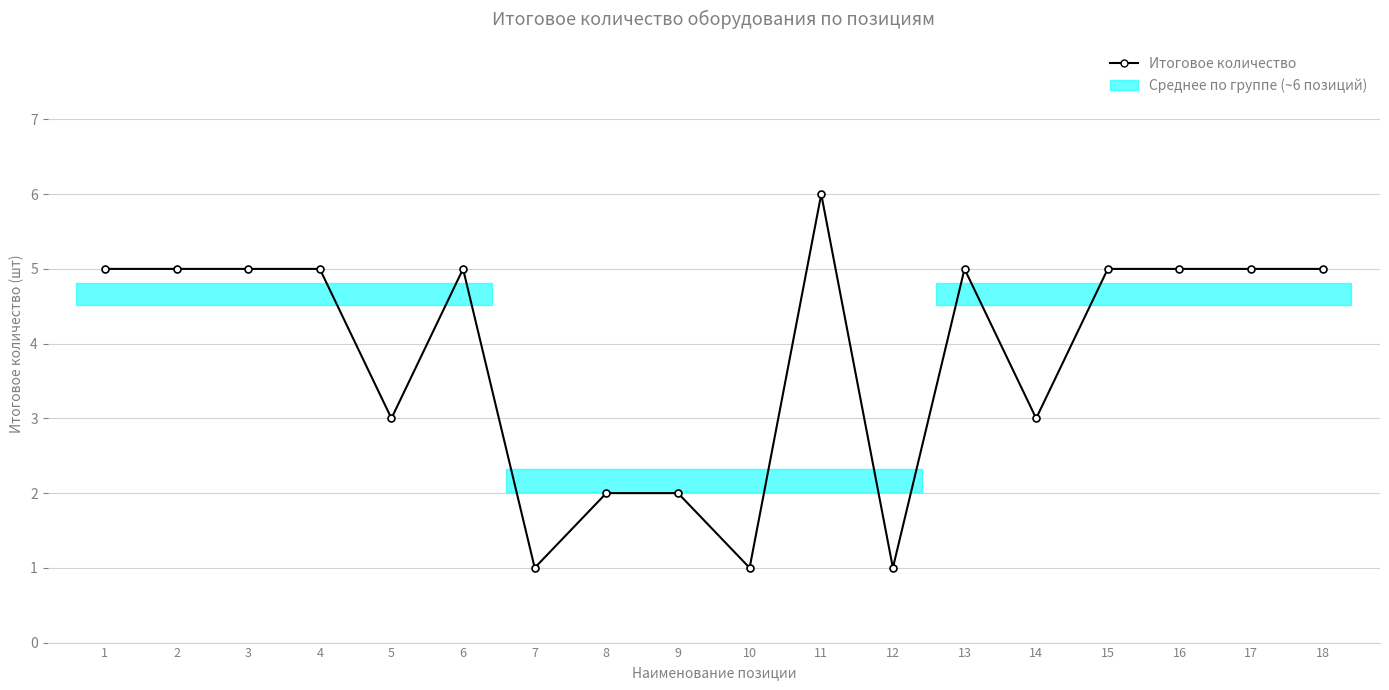

The value at 12 is 1. True or false?

True